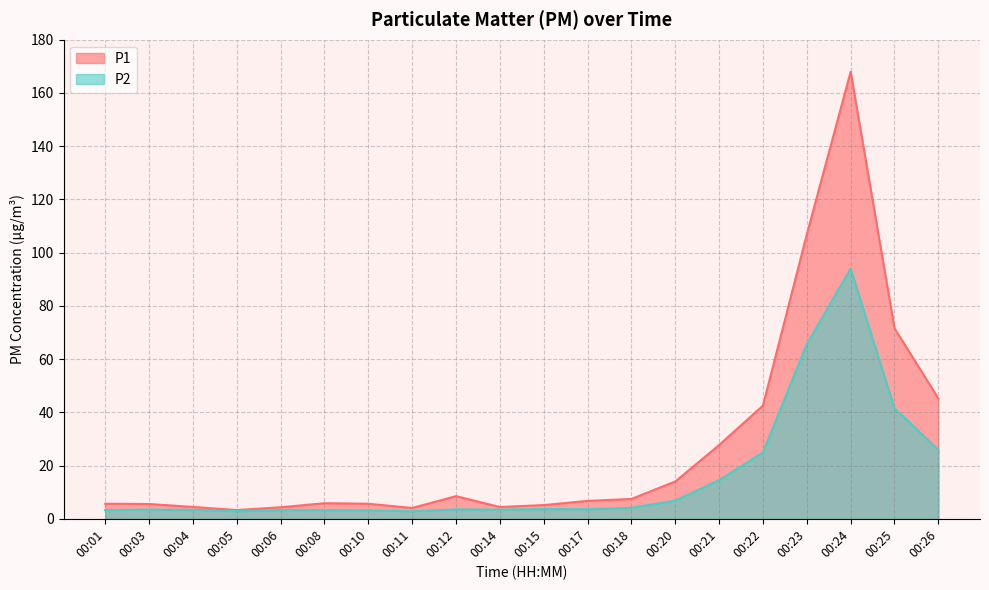

What is the value of the P1 point at the 12th from the left?

6.7